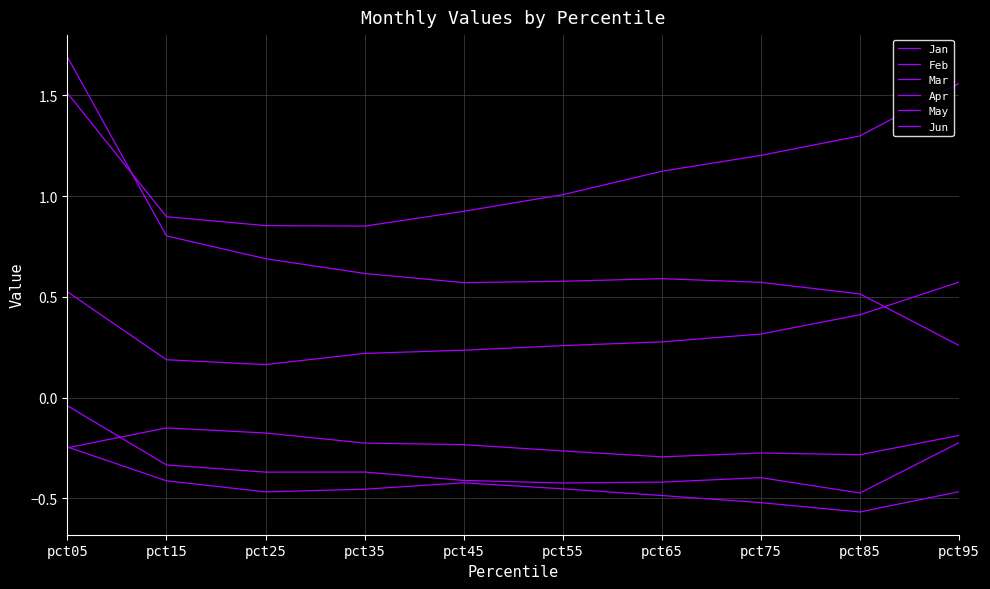

How many Jun values are between 0 and 1?

10